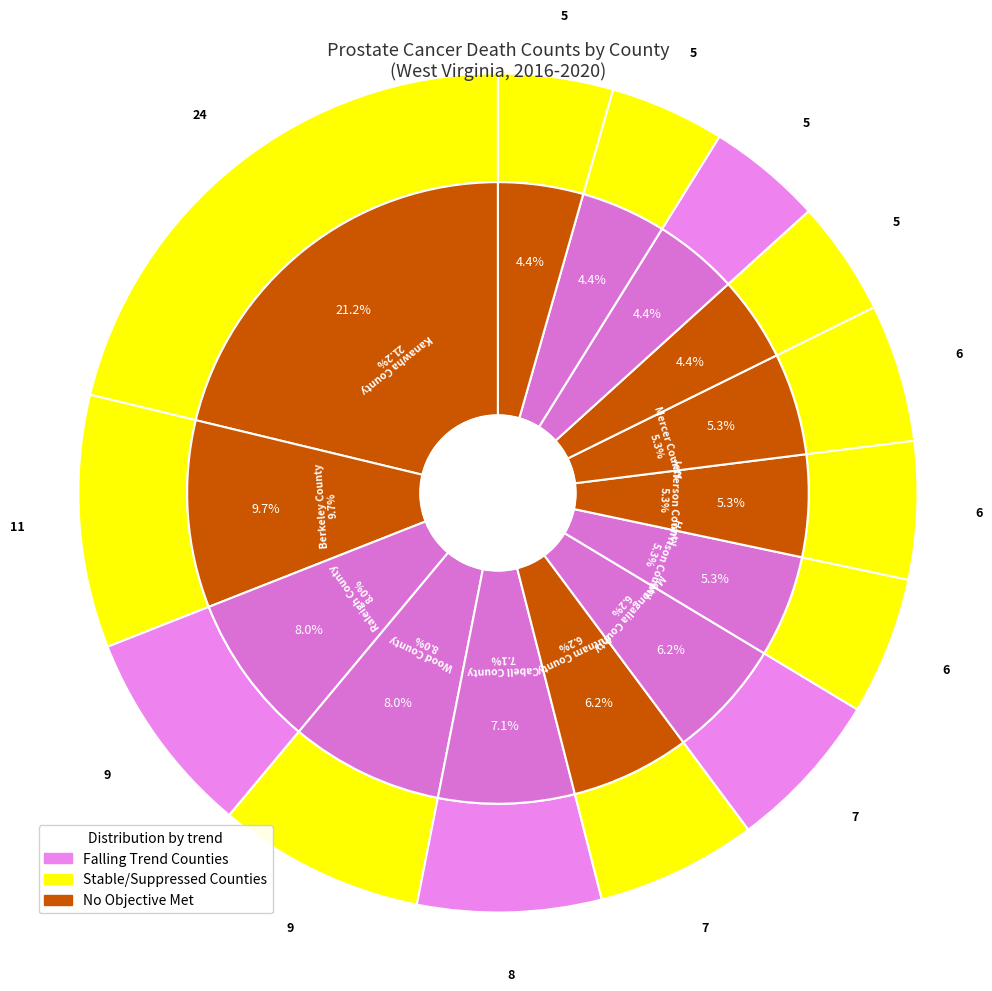

Count the number of slices in the pie.

14